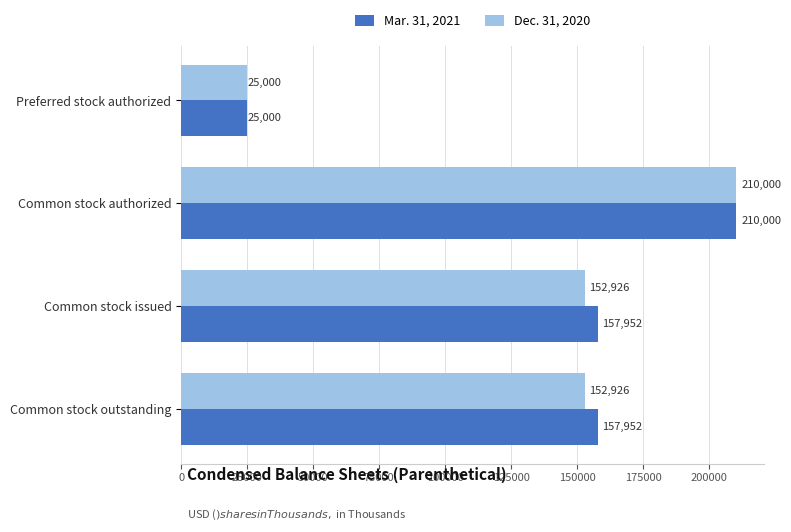

How many data points in Dec. 31, 2020 are less than 152926?

1